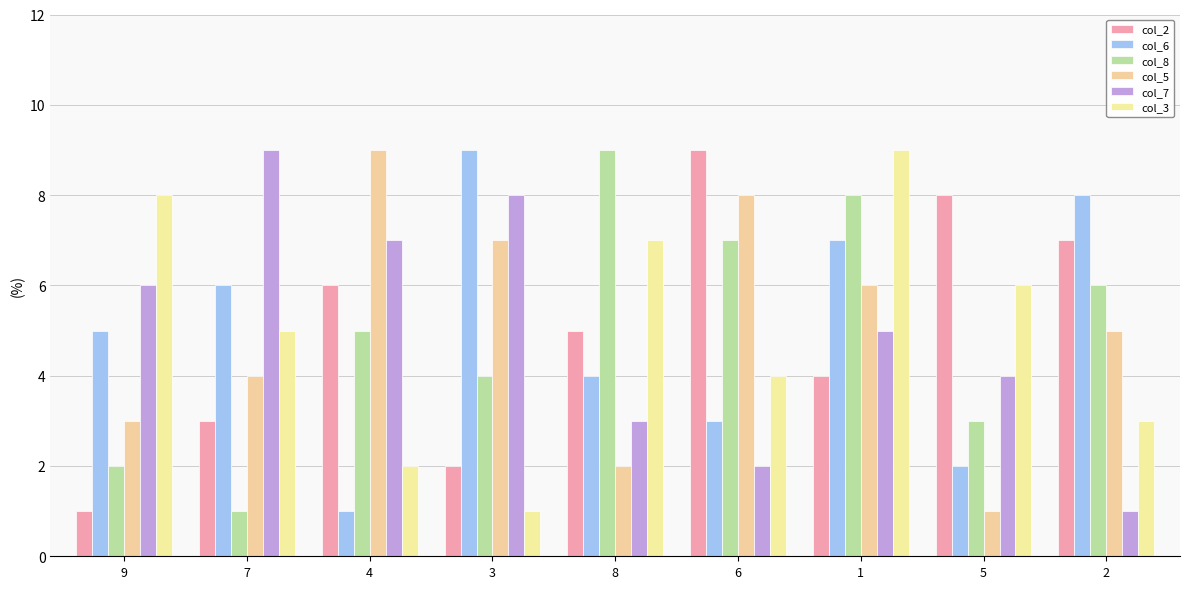

What is the difference between the maximum and minimum values in the col_8 series?

8